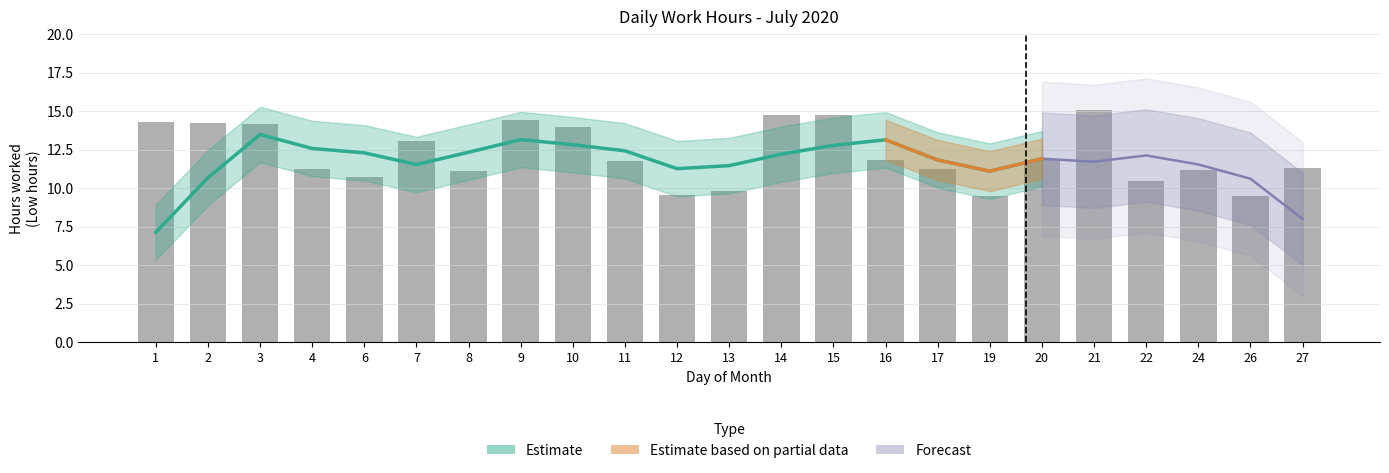

List the labels in order of value, largest first.

21, 14, 15, 9, 1, 2, 3, 10, 7, 20, 16, 11, 27, 17, 4, 24, 8, 6, 22, 13, 12, 19, 26